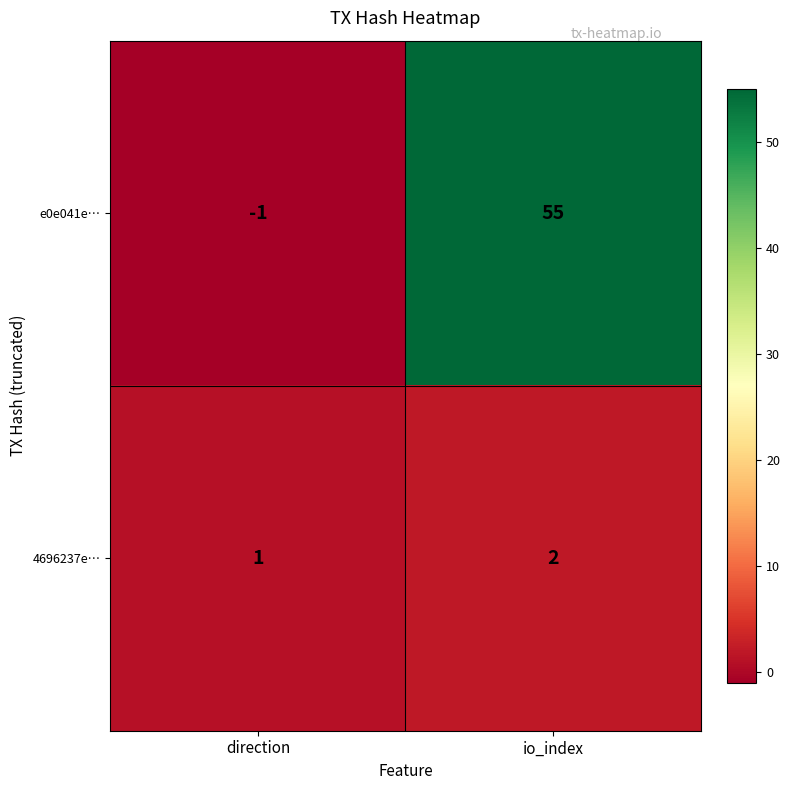

The value of 4696237e… at direction is 2. True or false?

False